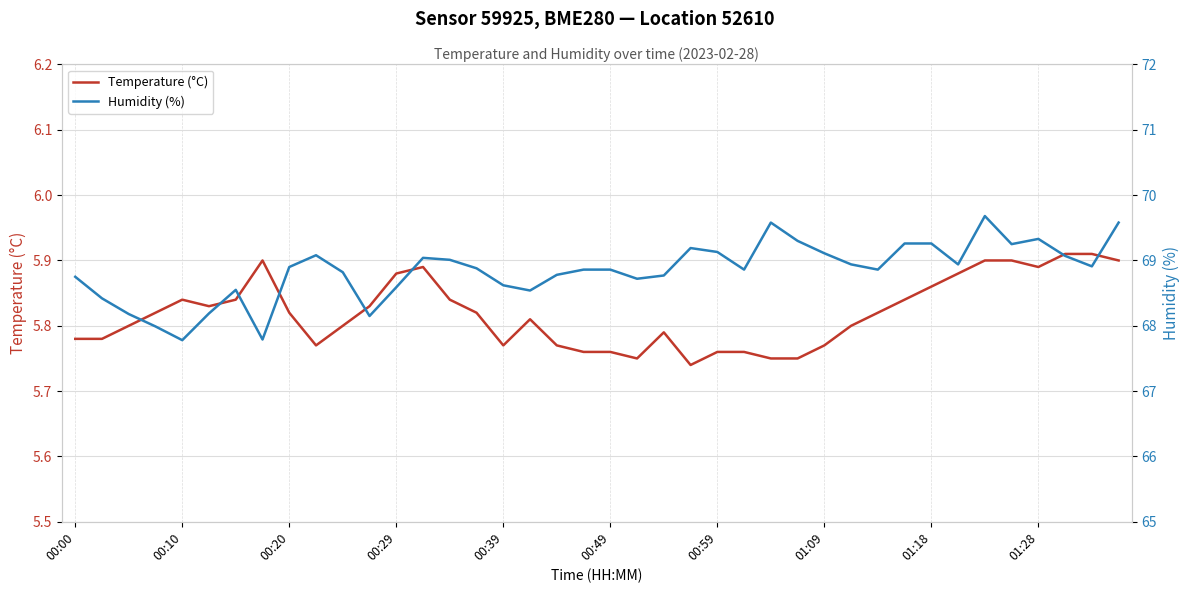

Is the value of Temperature (°C) at 39 greater than the value of Humidity (%) at 10?

No